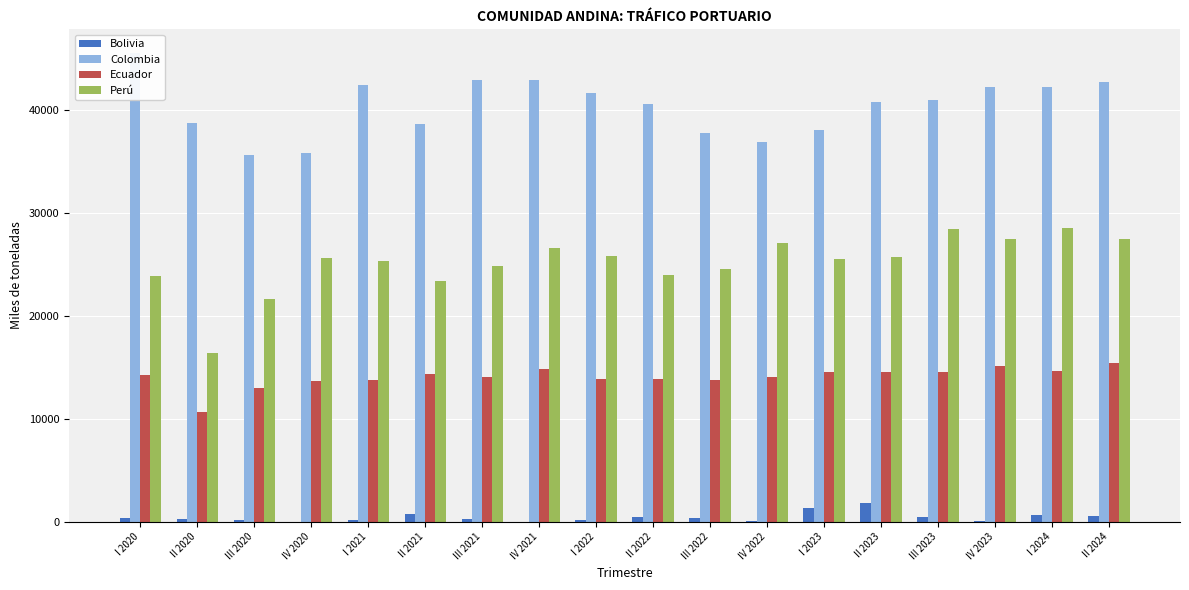

What position from the right is II 2023?

5